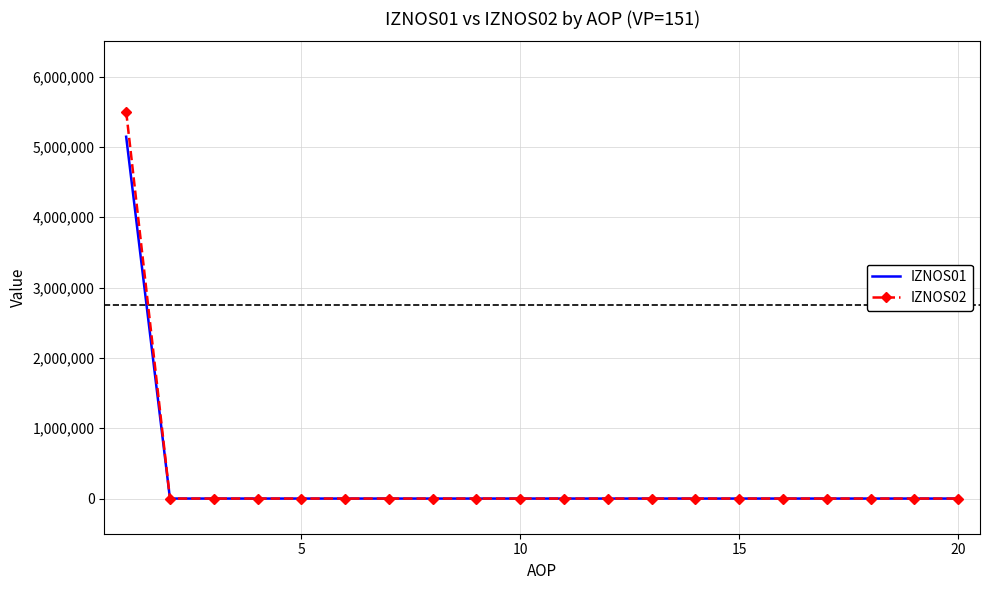

How many distinct data groups are displayed?

2